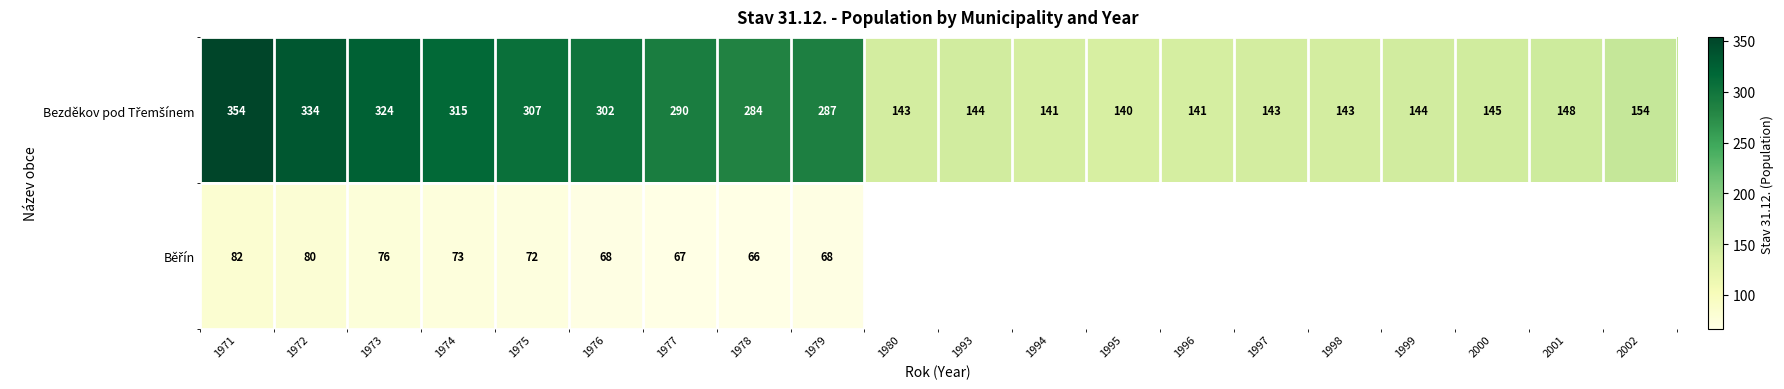

Which has a higher value, 1973 or 1995?

1973